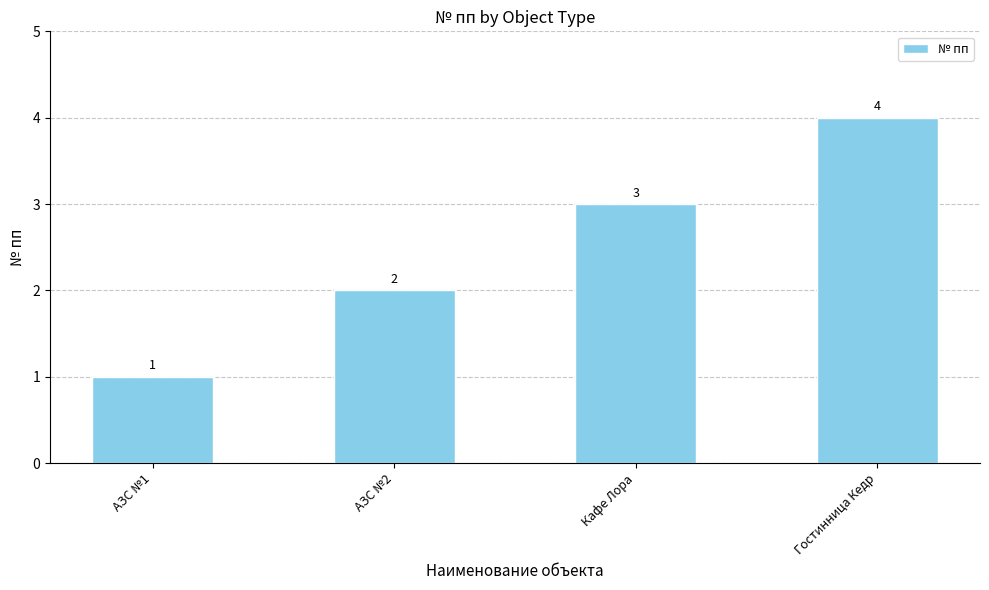

How many values are between 2 and 4?

3